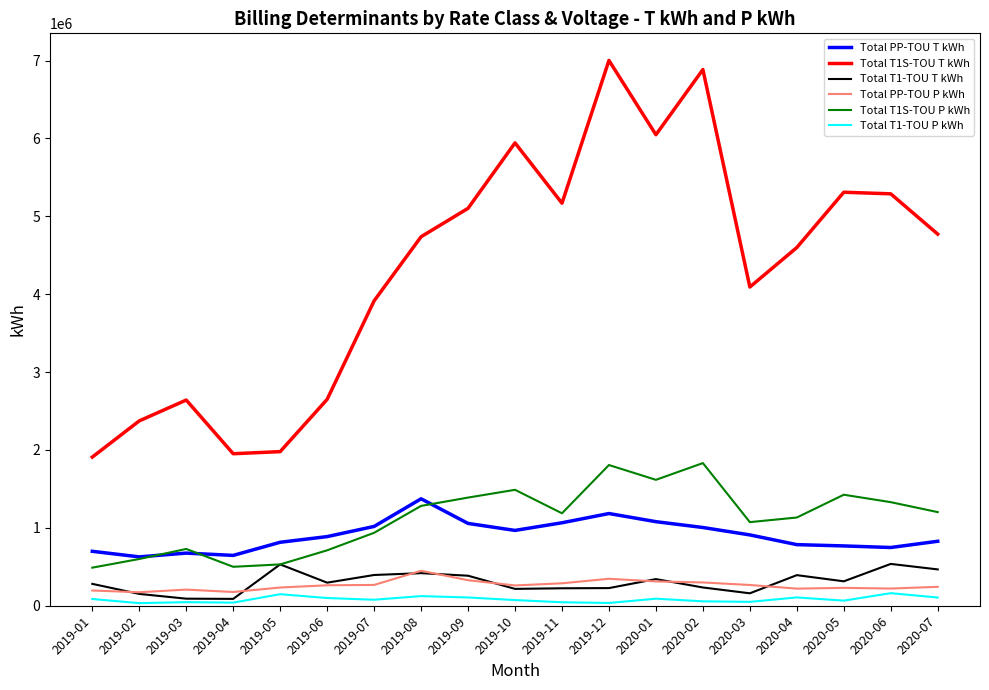

Is the value of Total T1-TOU P kWh at 2019-09 greater than the value of Total T1S-TOU T kWh at 2020-05?

No